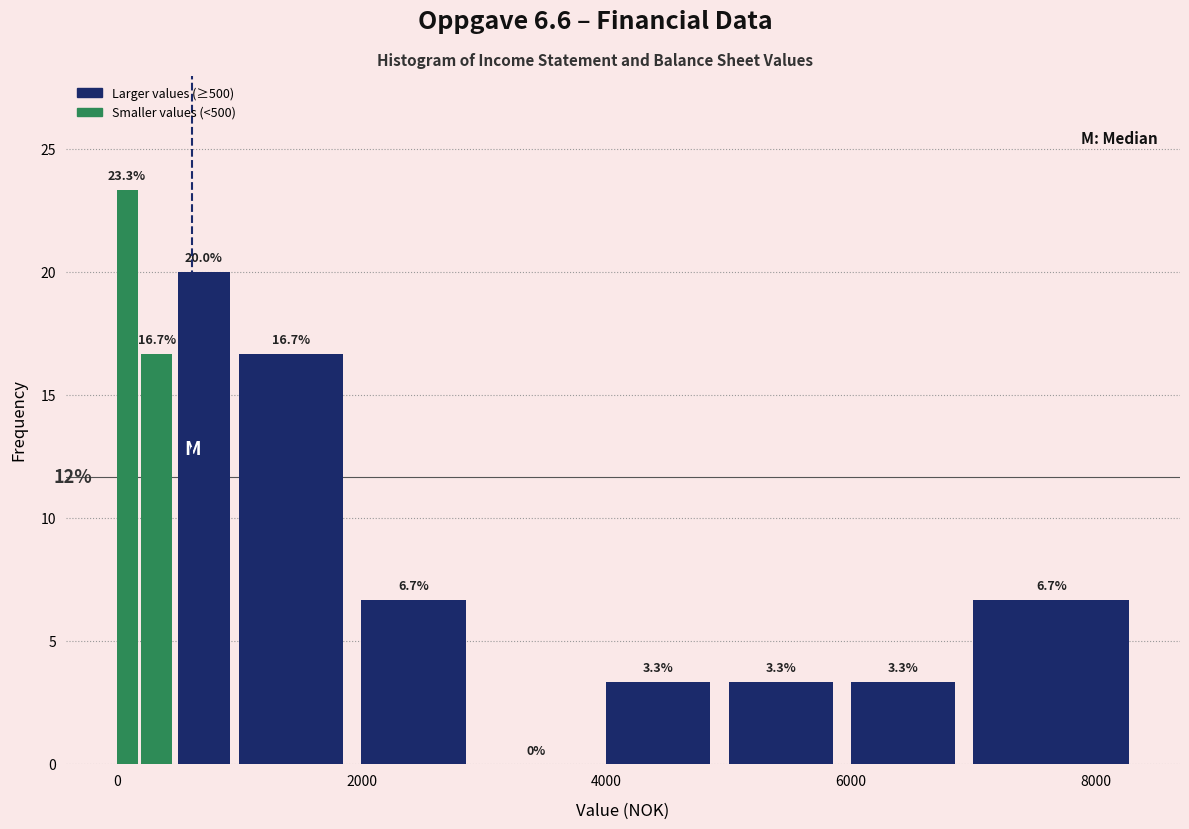

Read against the x-axis, roughly where is the centre of the tallest bar?

0